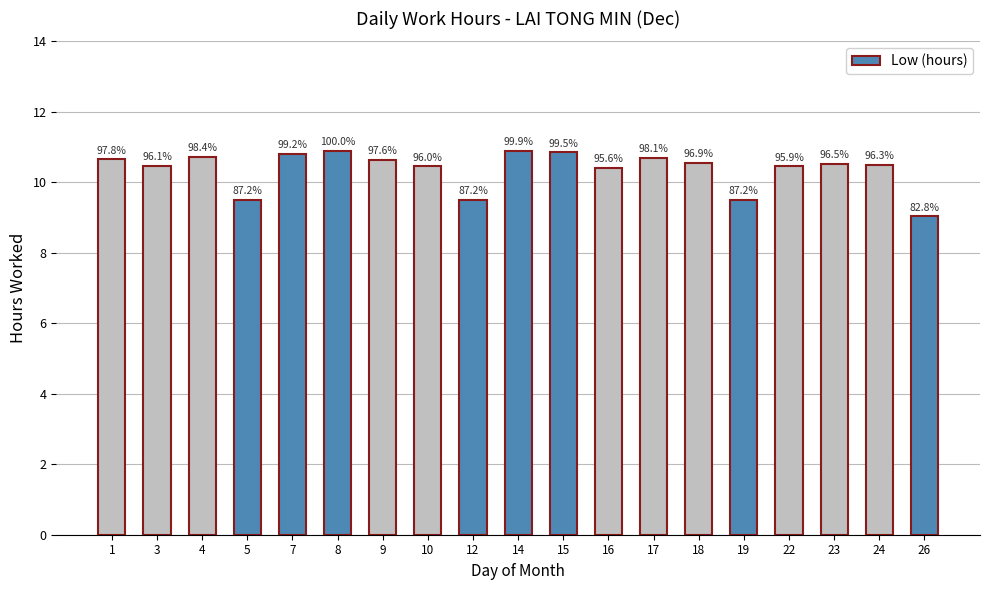

How many bars are there in total?

19